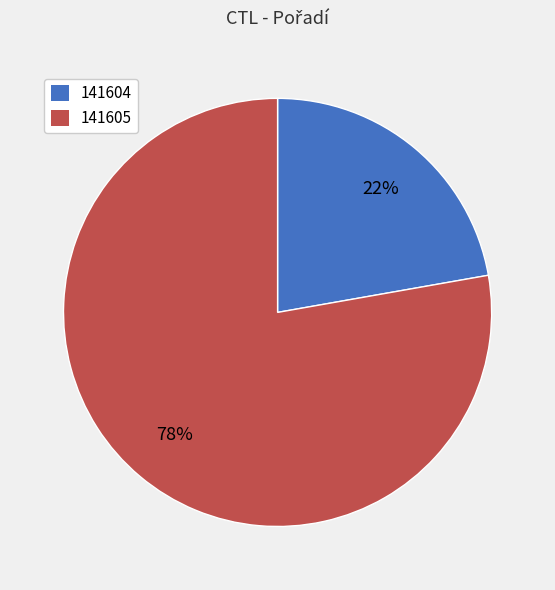

Which category has the biggest portion of the pie?

141605